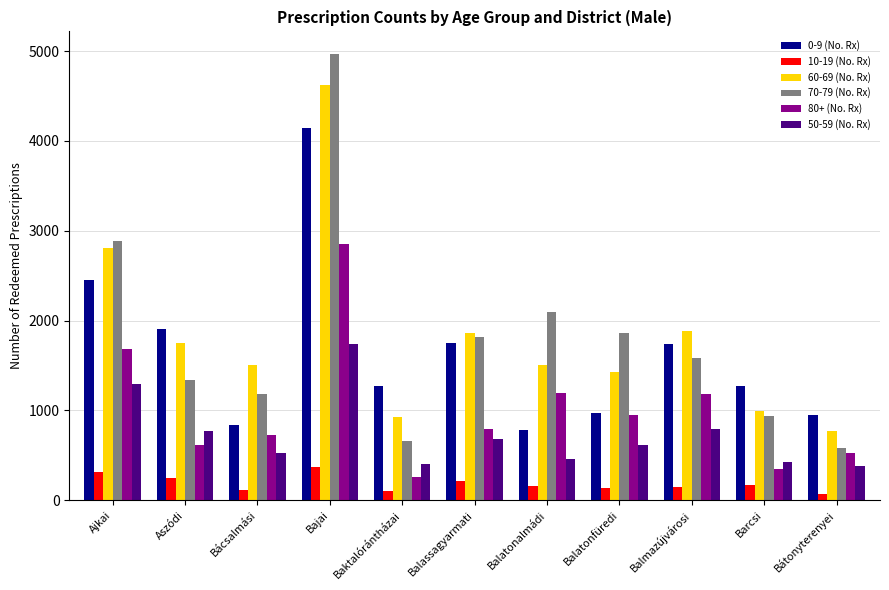

What is the lowest value of the 70-79 (No. Rx) series?

580